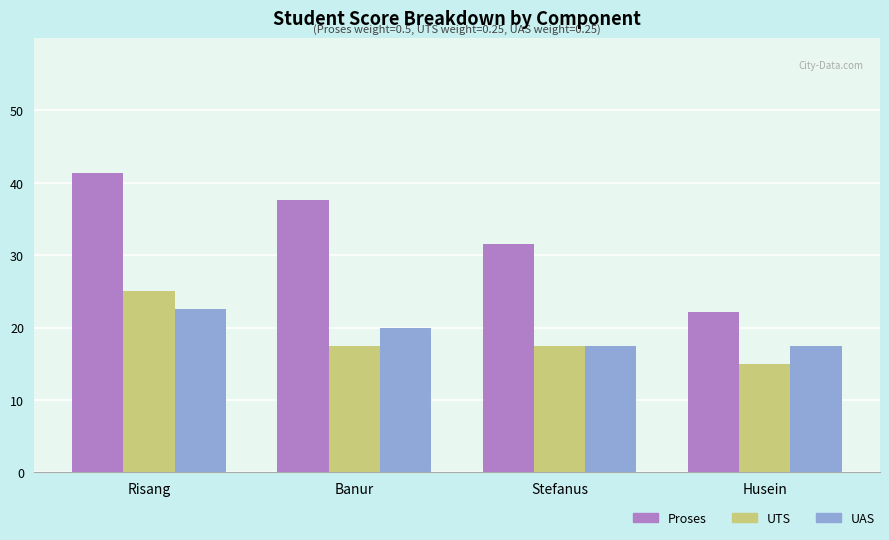

What is the spread (max minus min) of values at Stefanus?

14.1